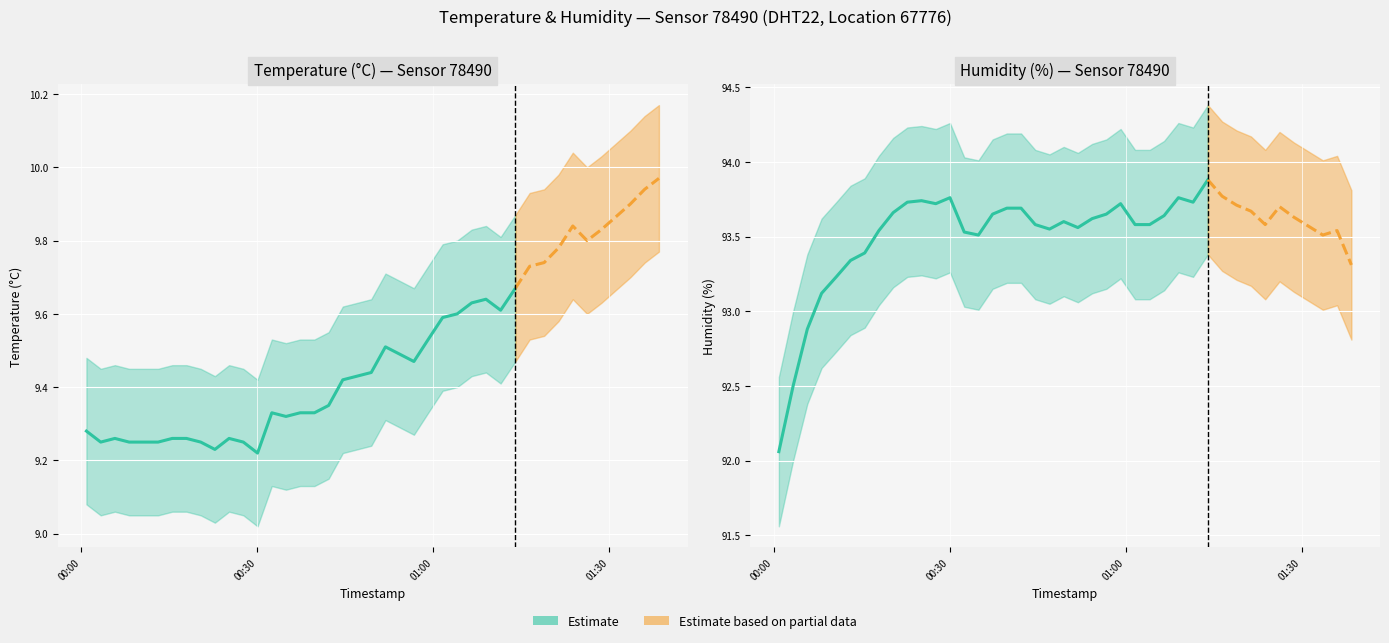

How many data points in humidity_lower are less than 93?

8